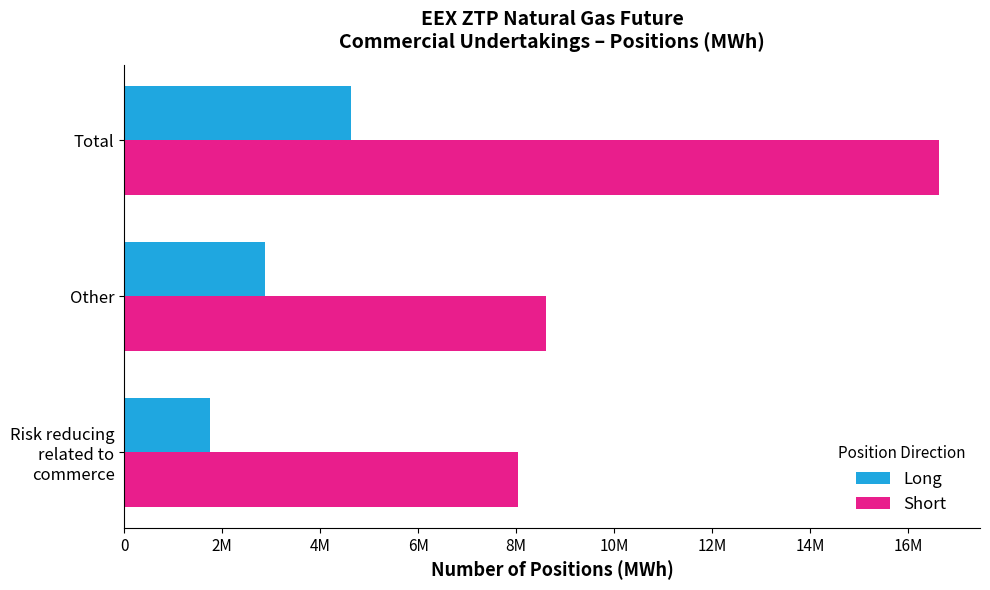

What is the sum of all Long values?

9268900